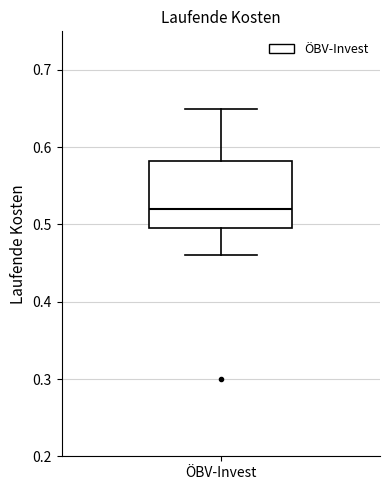

Where is the upper edge of the box for ÖBV-Invest on the y-axis? The values are not printed on the chart, so give them approximately, as read against the axis.

0.58